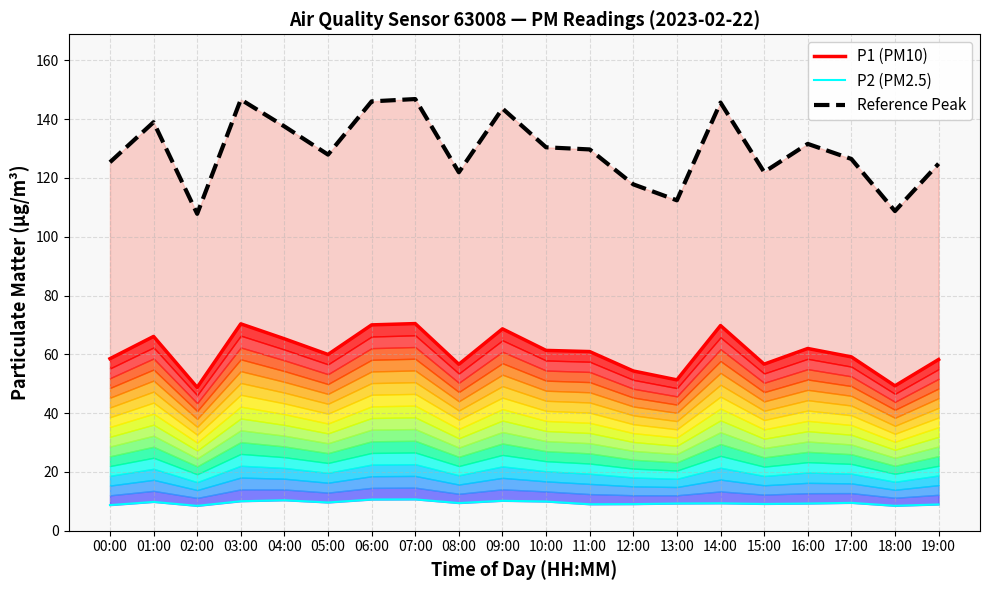

At which category does P2 (PM2.5) reach its first local peak?

01:00